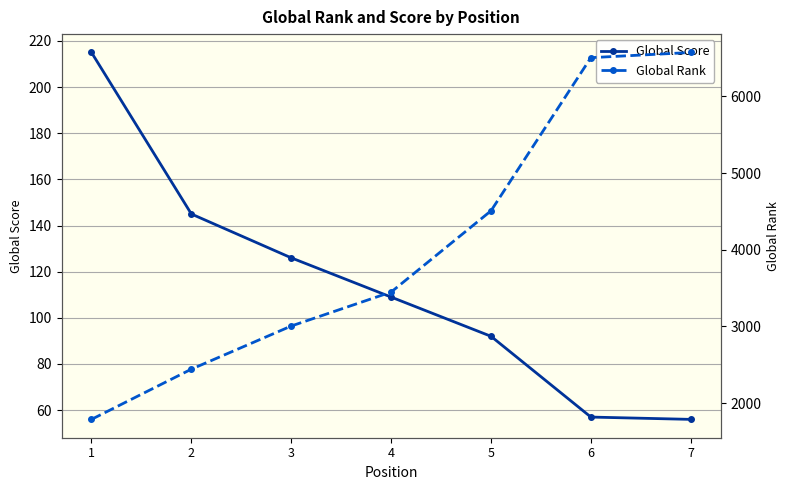

Reading left to right, extract all data points from this chart.

Global Score: 1=215	2=145	3=126	4=109	5=92	6=57	7=56
Global Rank: 1=1787	2=2442	3=3005	4=3448	5=4508	6=6506	7=6574